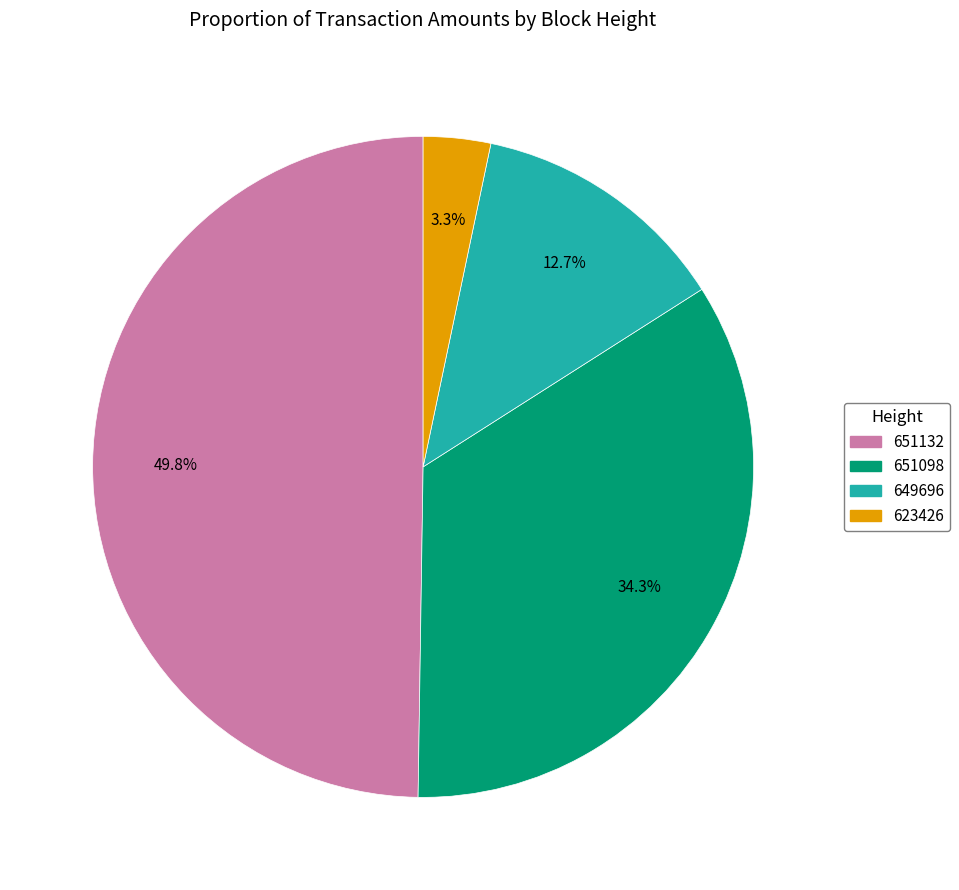

To the nearest percent, what is the difference between the 623426 and 651098 slice percentages?

31%